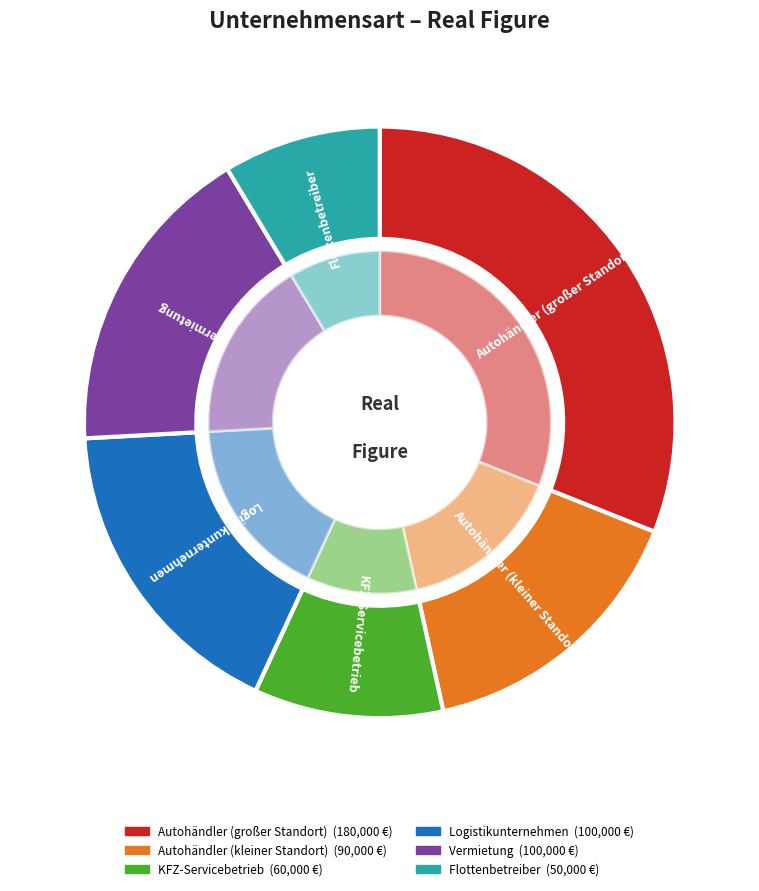

True or false: KFZ-Servicebetrieb accounts for 10% of the total.

True